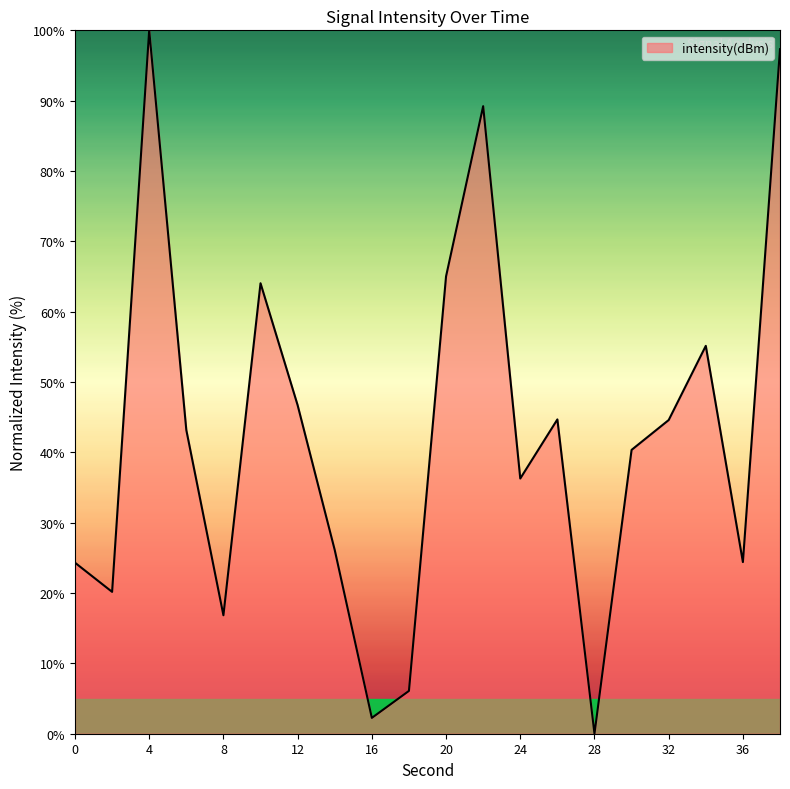

What is the average value?

42.3